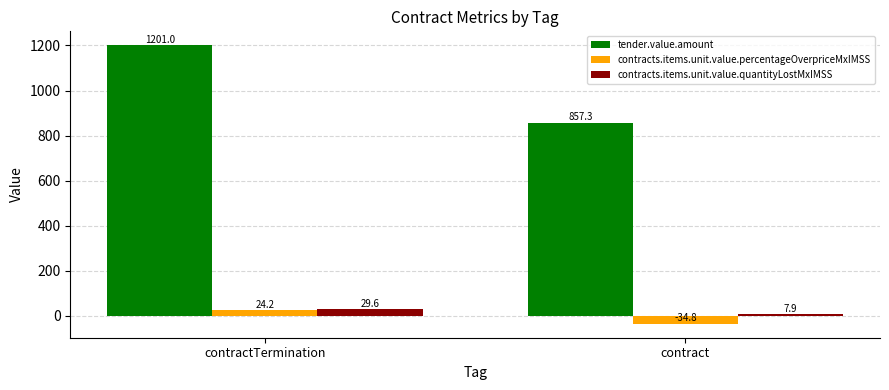

Is the value of contracts.items.unit.value.percentageOverpriceMxIMSS at contract greater than the value of tender.value.amount at contract?

No